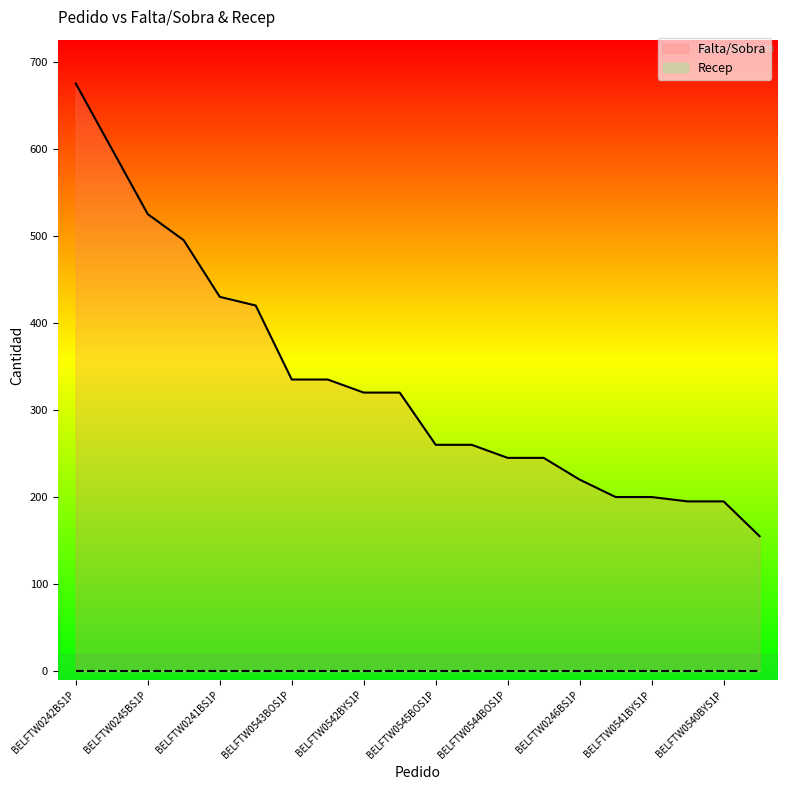

The value at BELFTW0540BOS1P is 195. True or false?

True